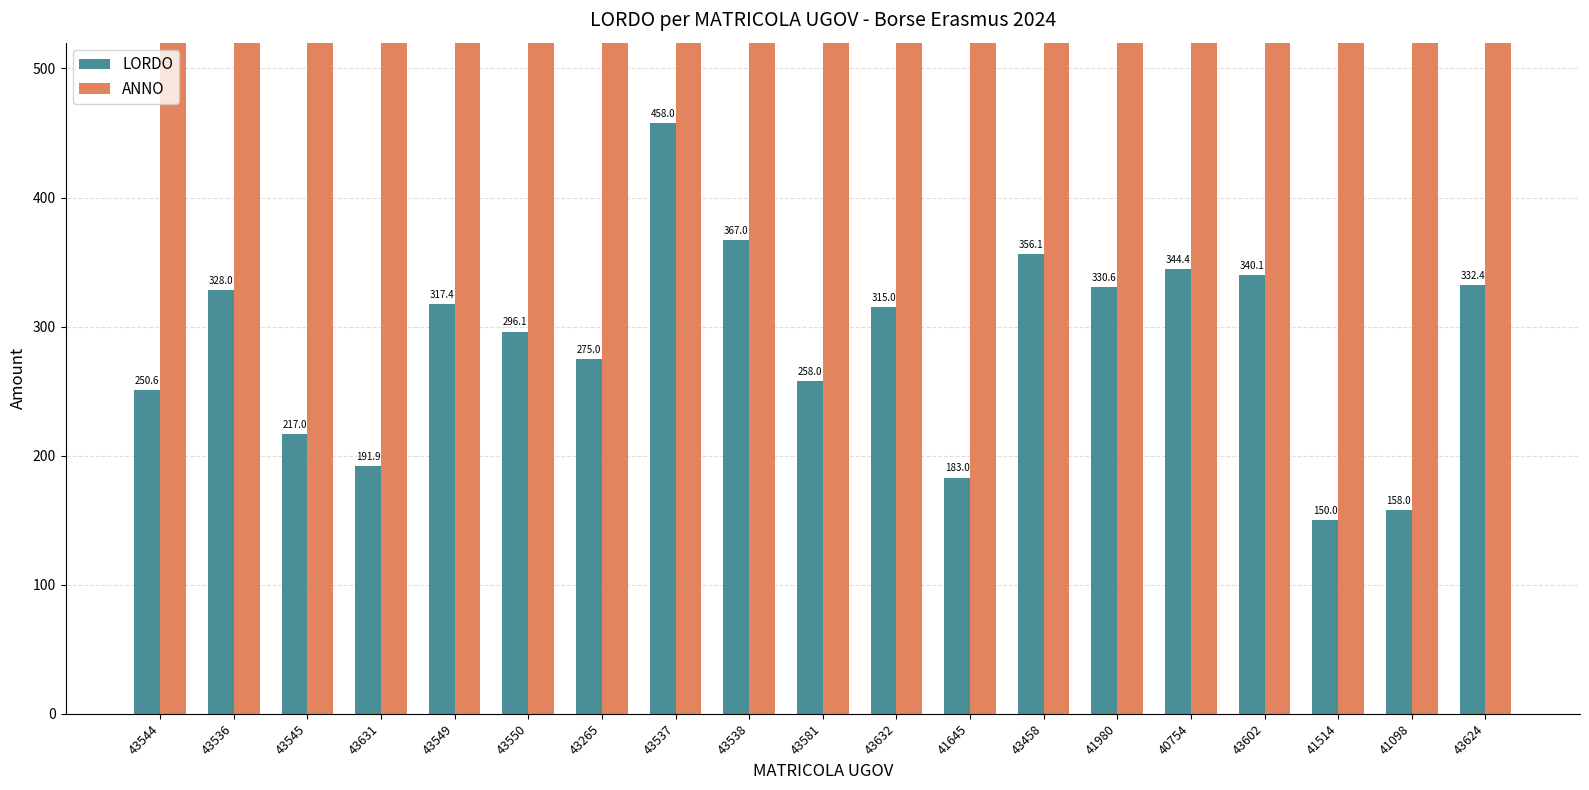

Where is LORDO nearest to the value 304?

43550